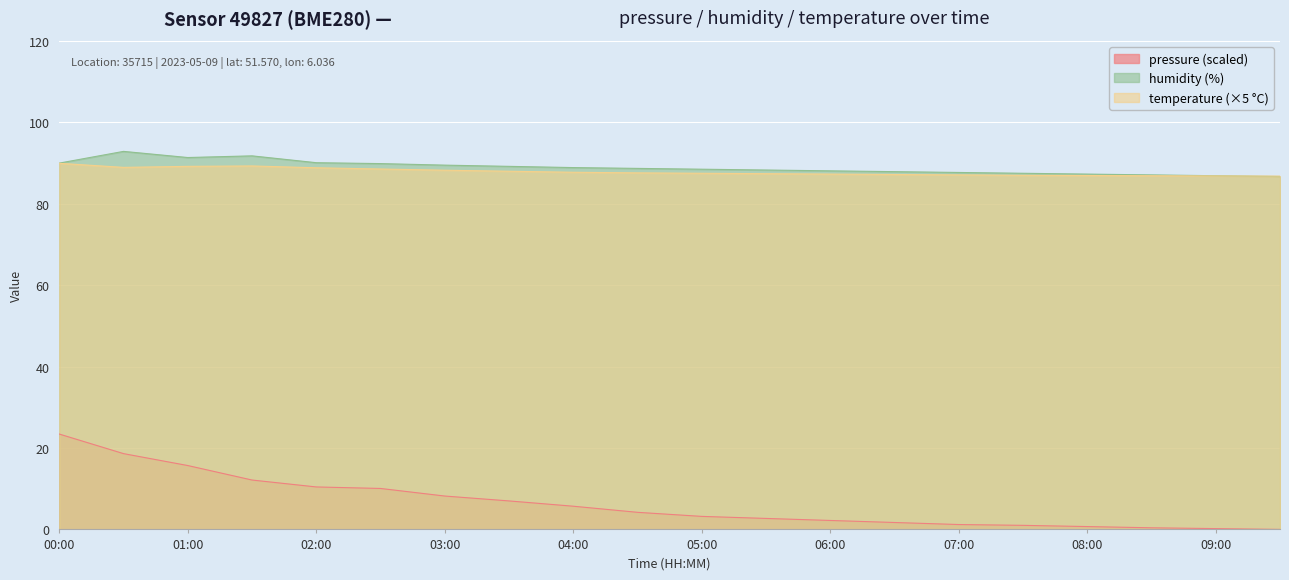

How many positive values does the pressure series have?

19